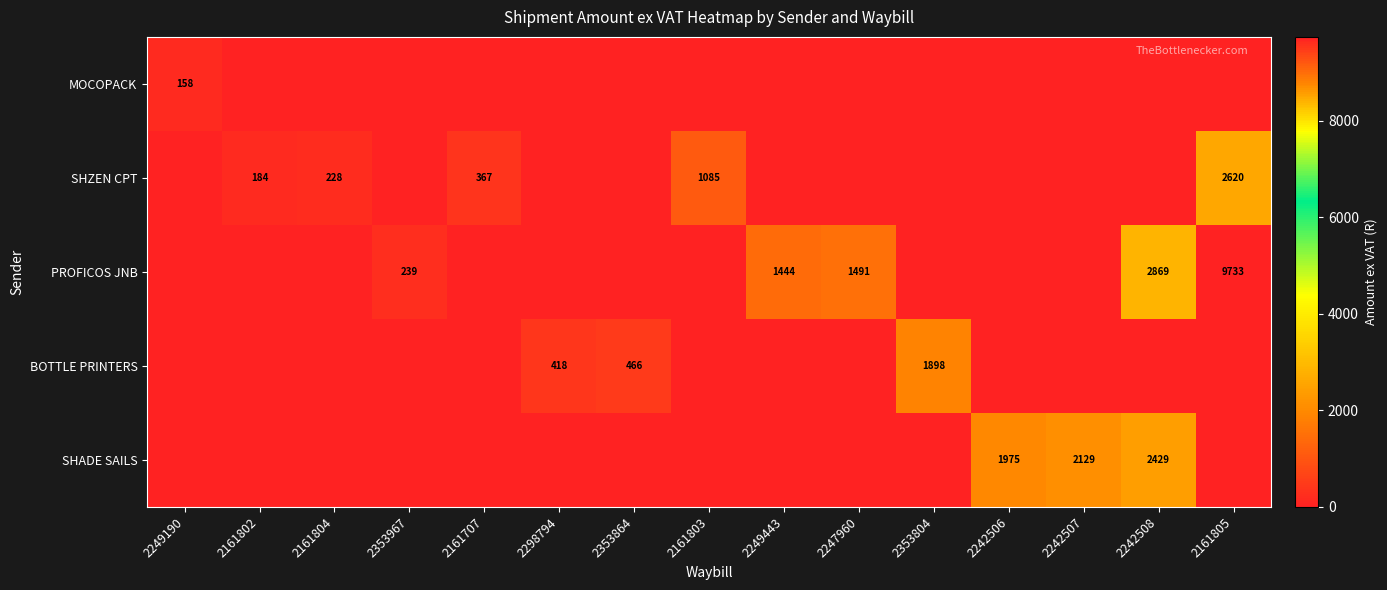

The value of BOTTLE PRINTERS at 2353804 is 2791. True or false?

False